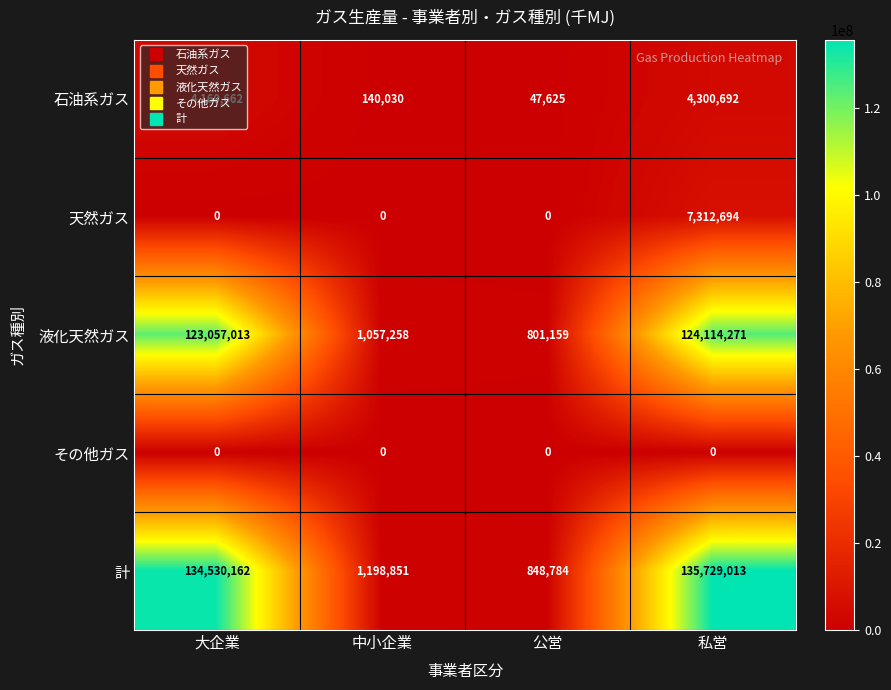

At which category is the sum across all series the highest?

私営